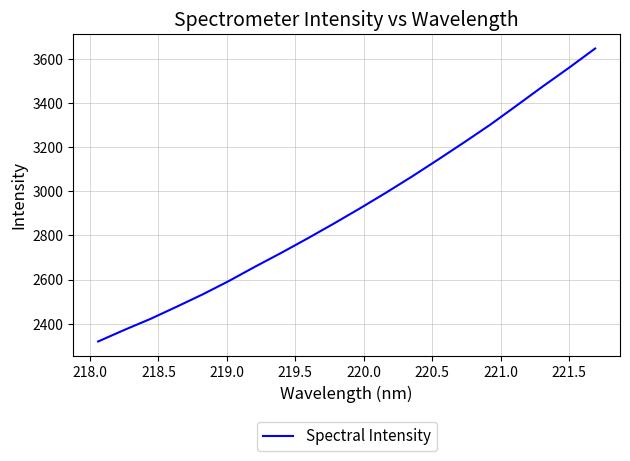

How many values are below 2921?

10